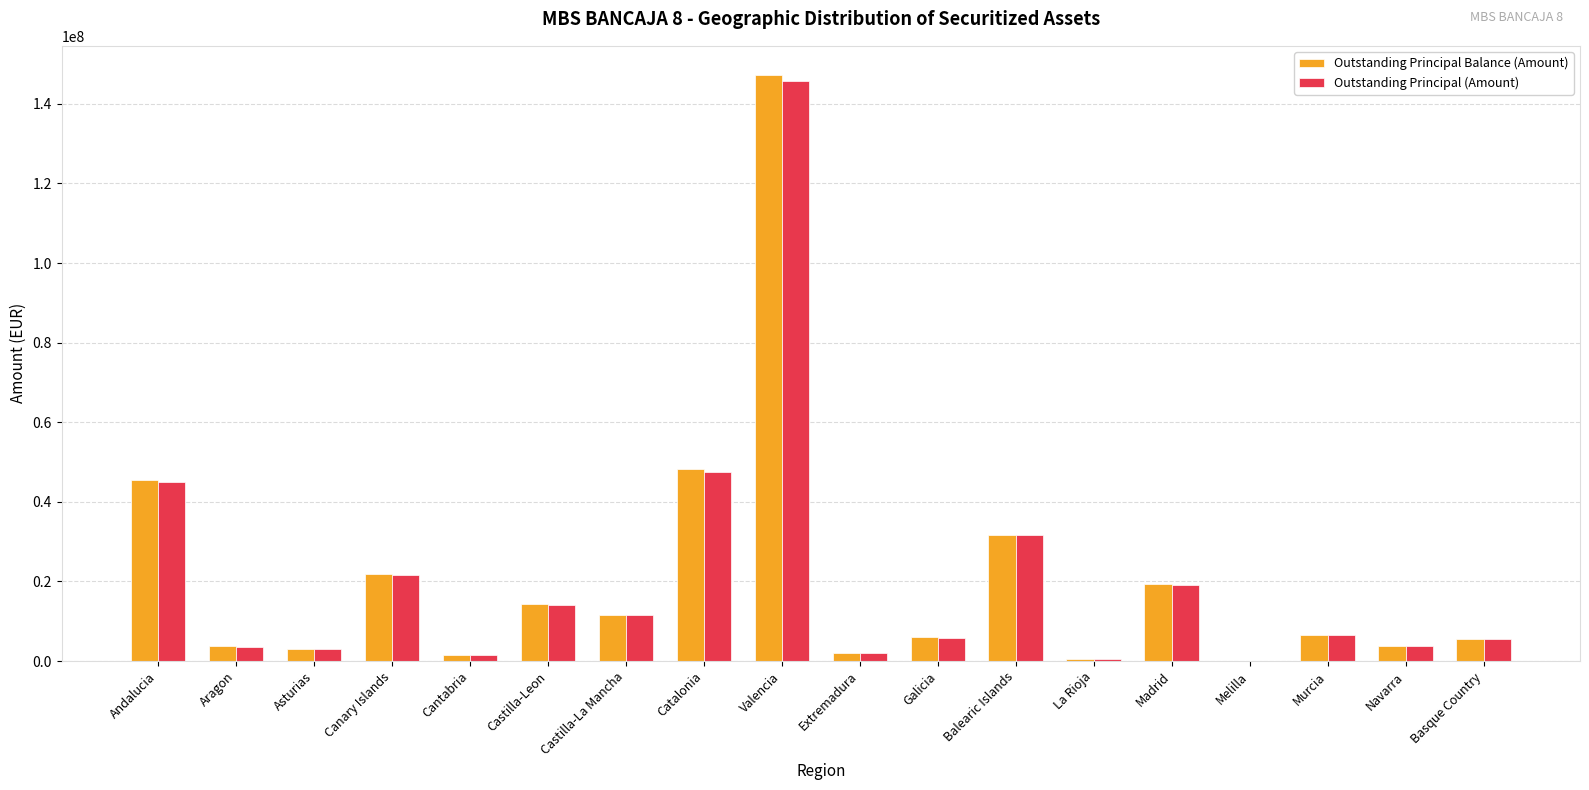

Between Andalucia and Valencia, which series saw the biggest shift?

Outstanding Principal Balance (Amount)